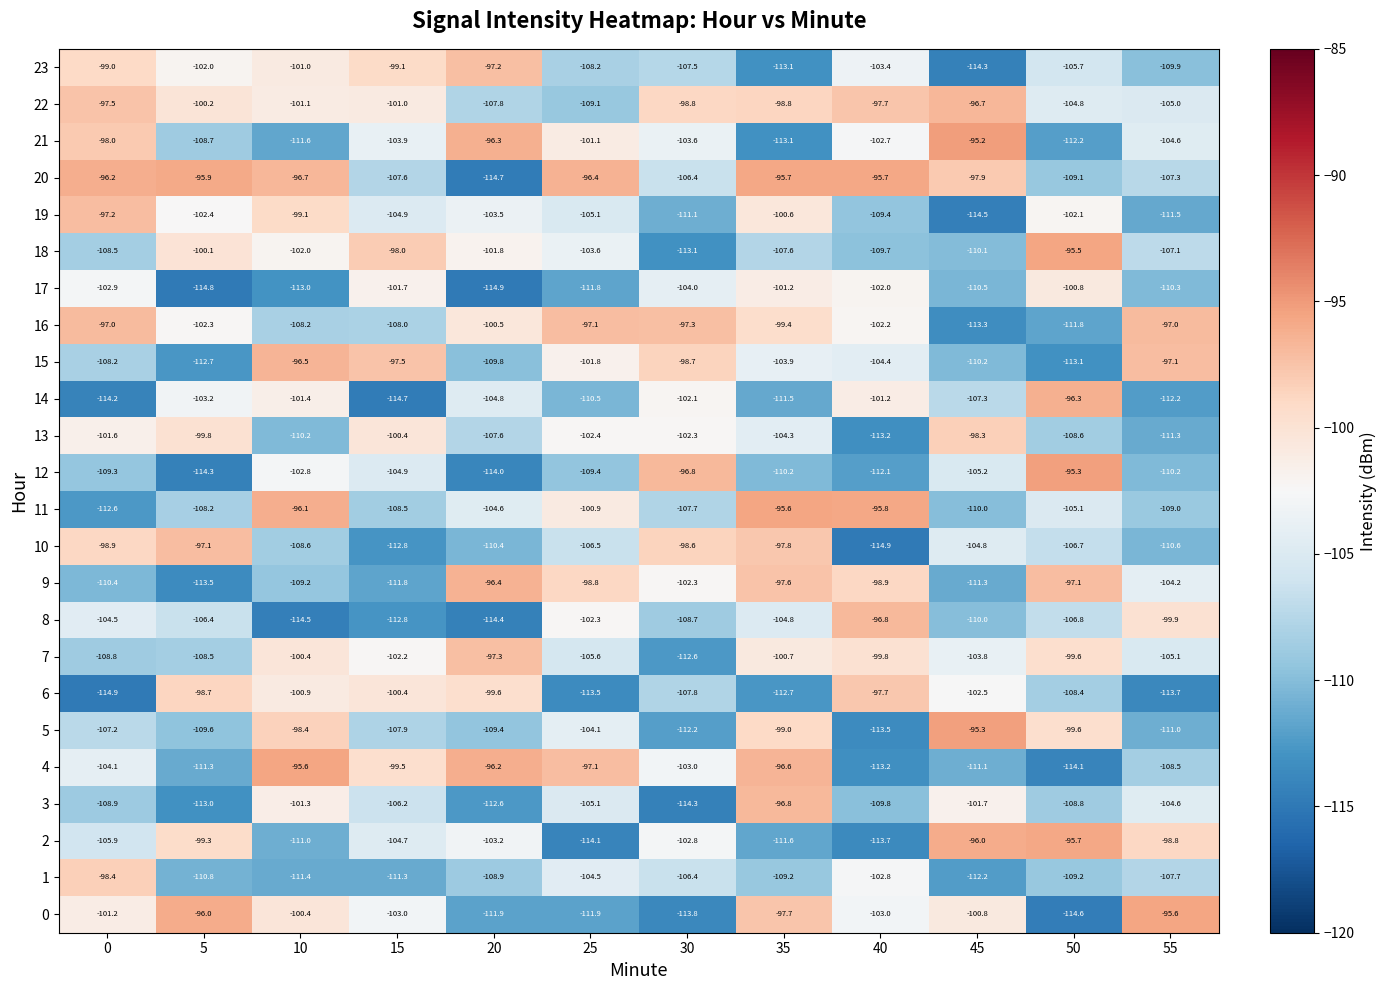

What is the lowest value of the 16 series?

-113.3